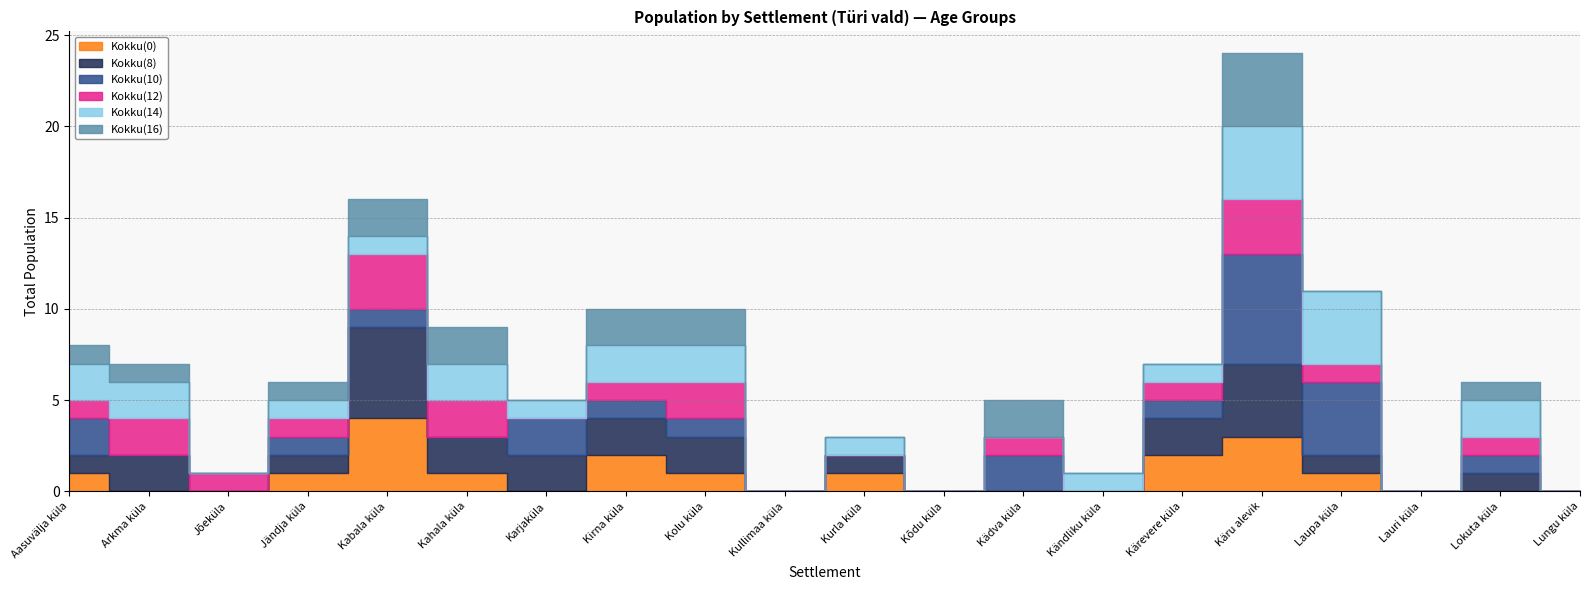

Which has a higher value, Kirna küla or Kändliku küla?

Kirna küla